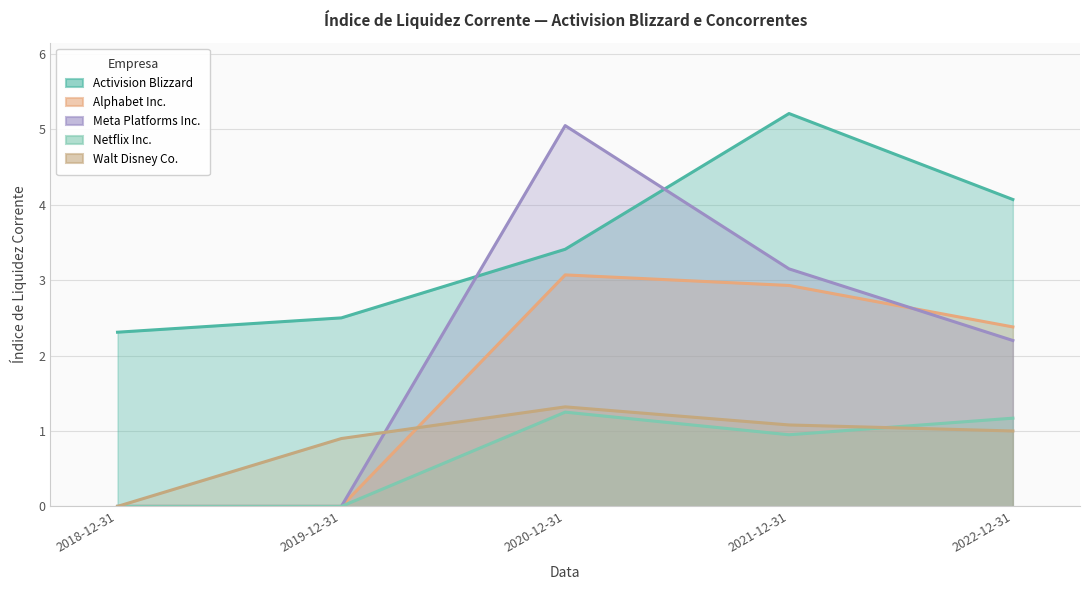

What is the total value across all series at 2019-12-31?

3.4